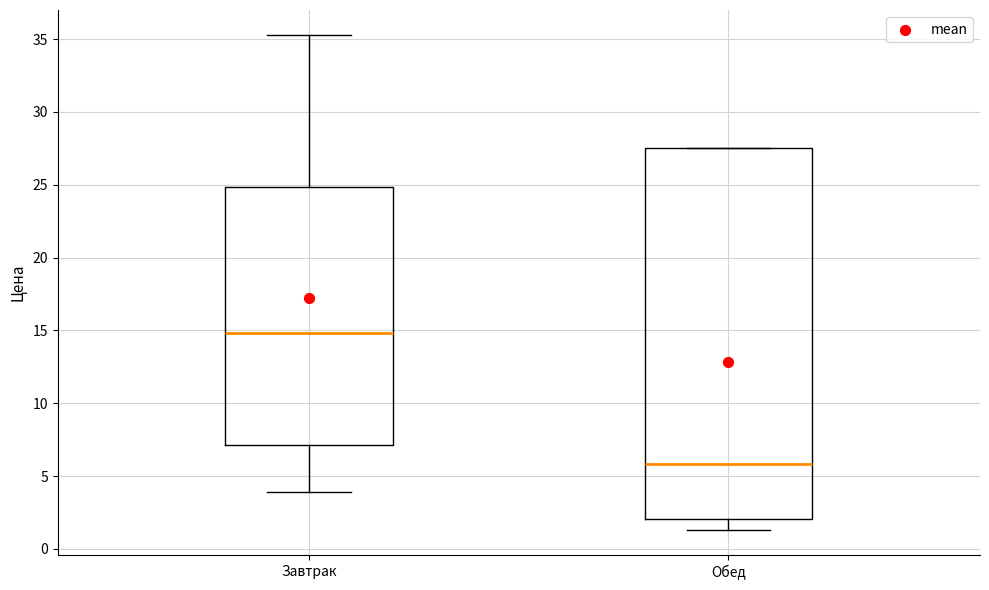

Reading left to right, read every box against the y-axis: the position of its median line, the range the box covers, and the ends of its whiskers. The values are not printed on the chart, so give them approximately, as read against the axis.

Завтрак: median 15.0, box 7.0 to 25.0, whiskers 4.0 to 35.5
Обед: median 6.0, box 2.0 to 27.5, whiskers 1.5 to 27.5